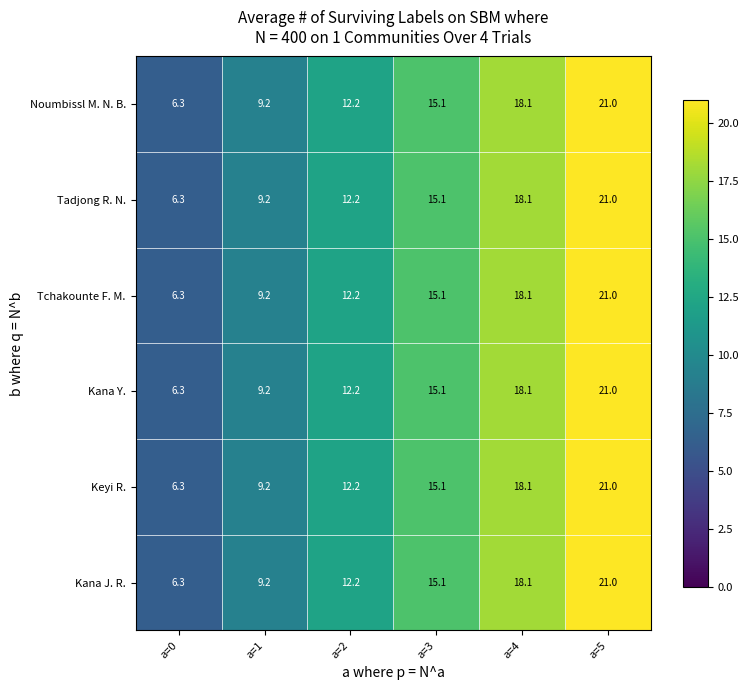

What is the average value of the Noumbissl M. N. B. series?

13.7